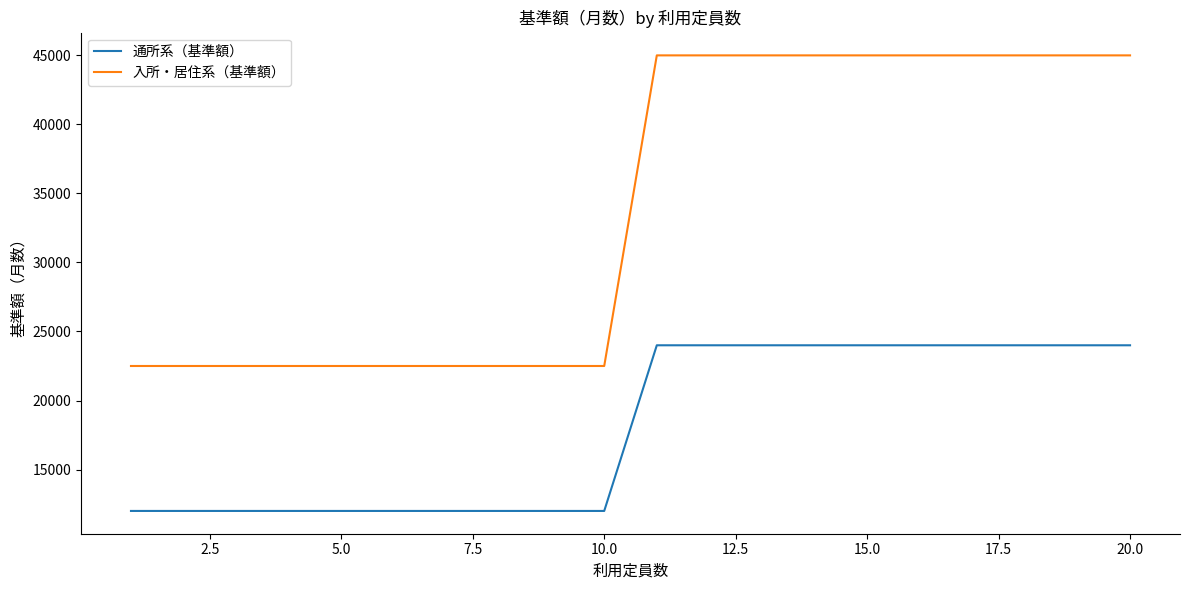

What is the difference between the maximum and minimum values in the 通所系（基準額） series?

12000